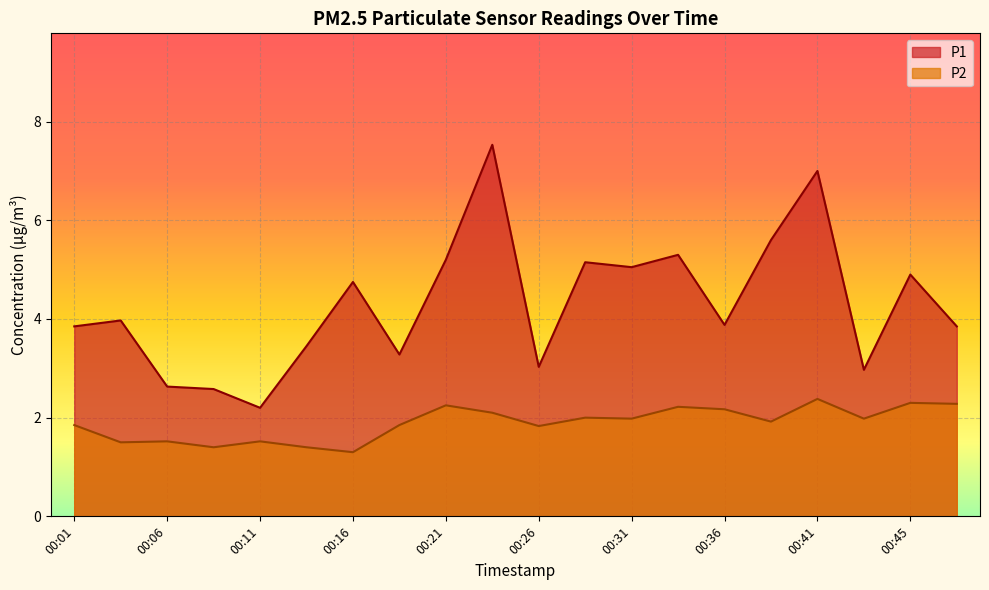

What is the maximum value shown in the chart?

7.5